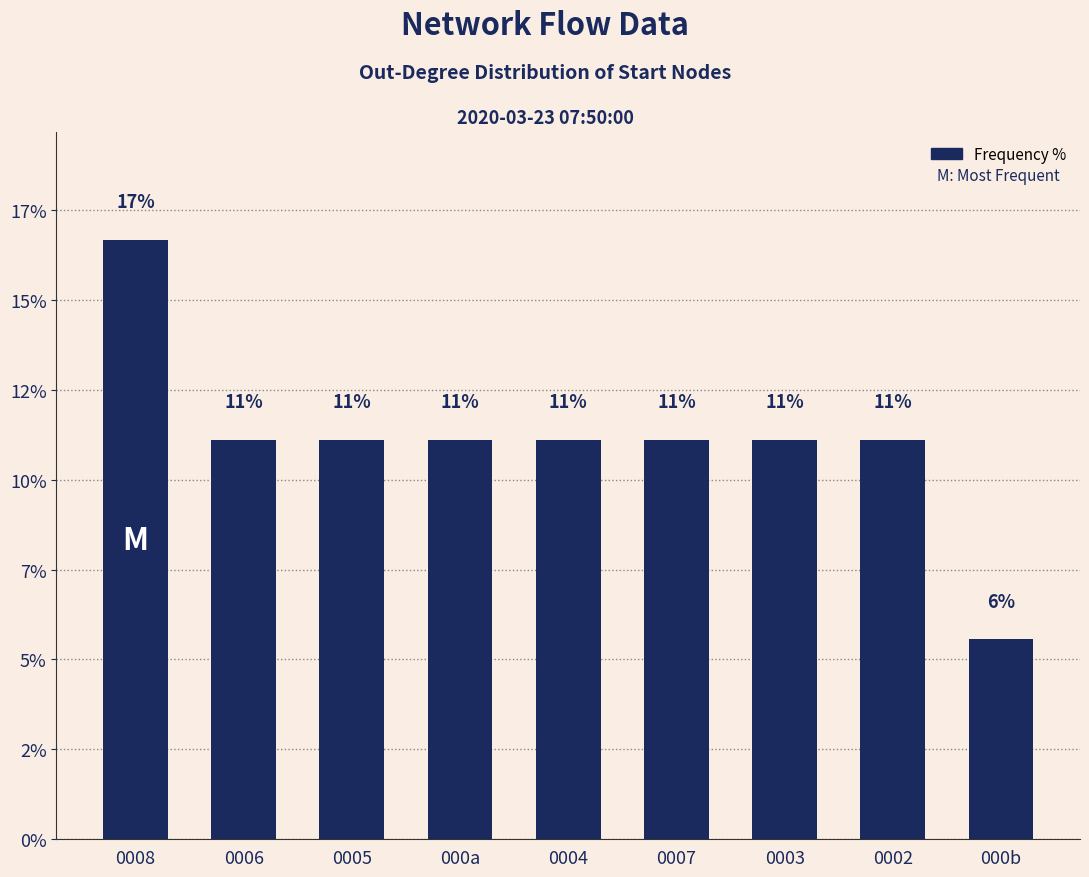

Which category has the lowest value across all series?

000b